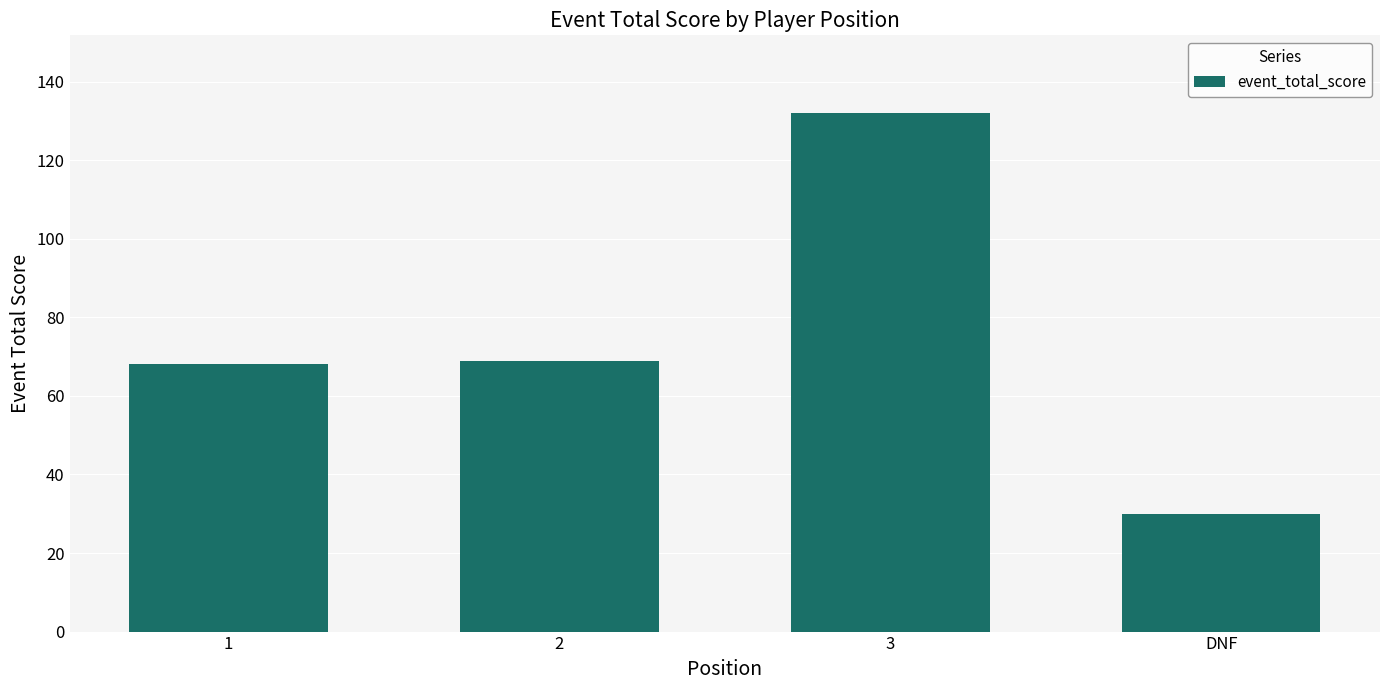

How many categories are shown in the chart?

4